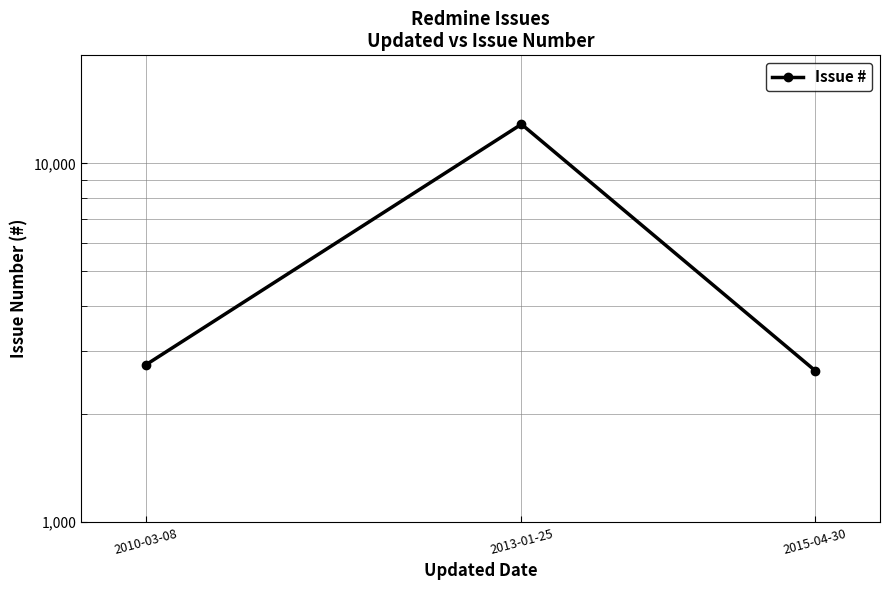

Which has a higher value, 2015-04-30 or 2013-01-25?

2013-01-25